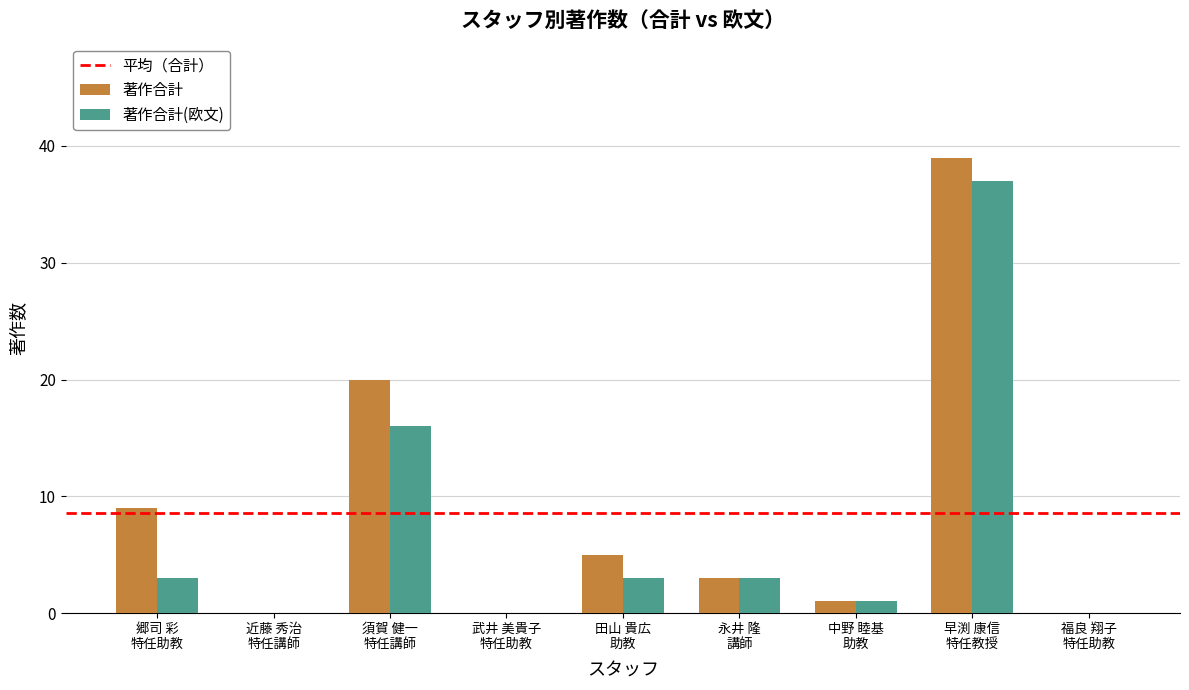

How many groups of bars are there?

9